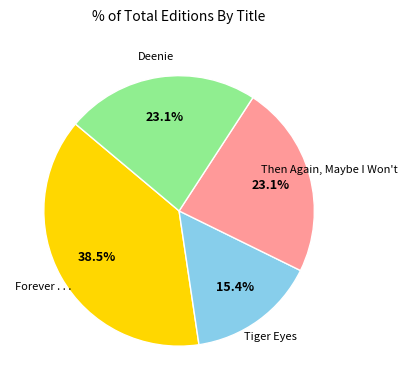

Is there any slice that represents more than half of the pie?

No